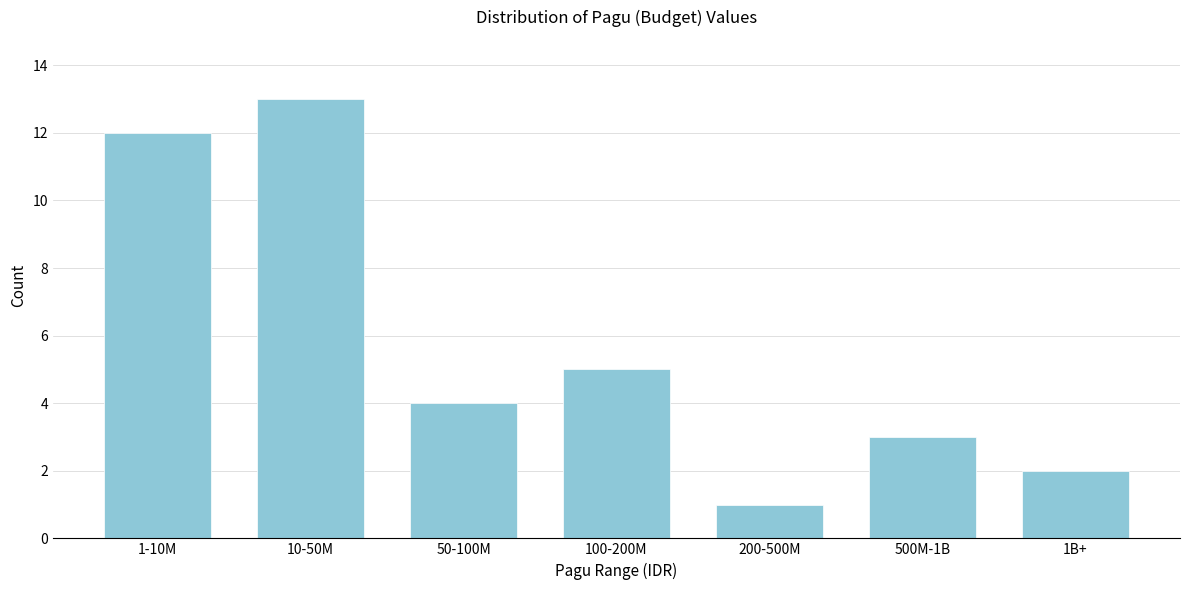

Reading right to left, what are all the values shown in this chart?

1B+=2	500M-1B=3	200-500M=1	100-200M=5	50-100M=4	10-50M=13	1-10M=12